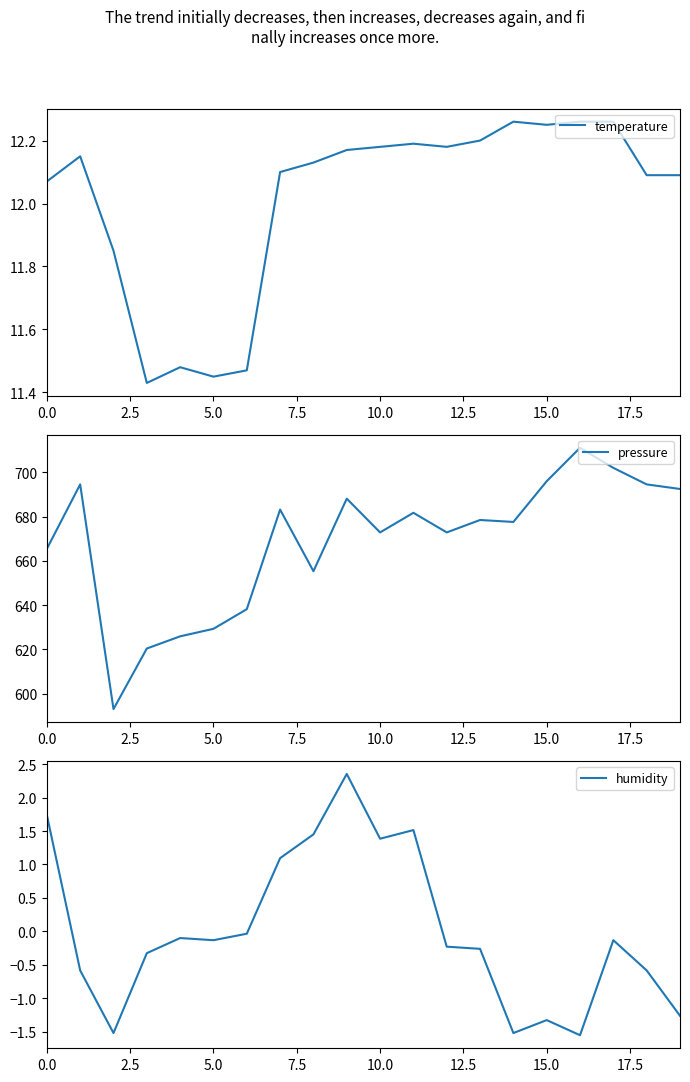

True or false: pressure and temperature cross at least once.

False